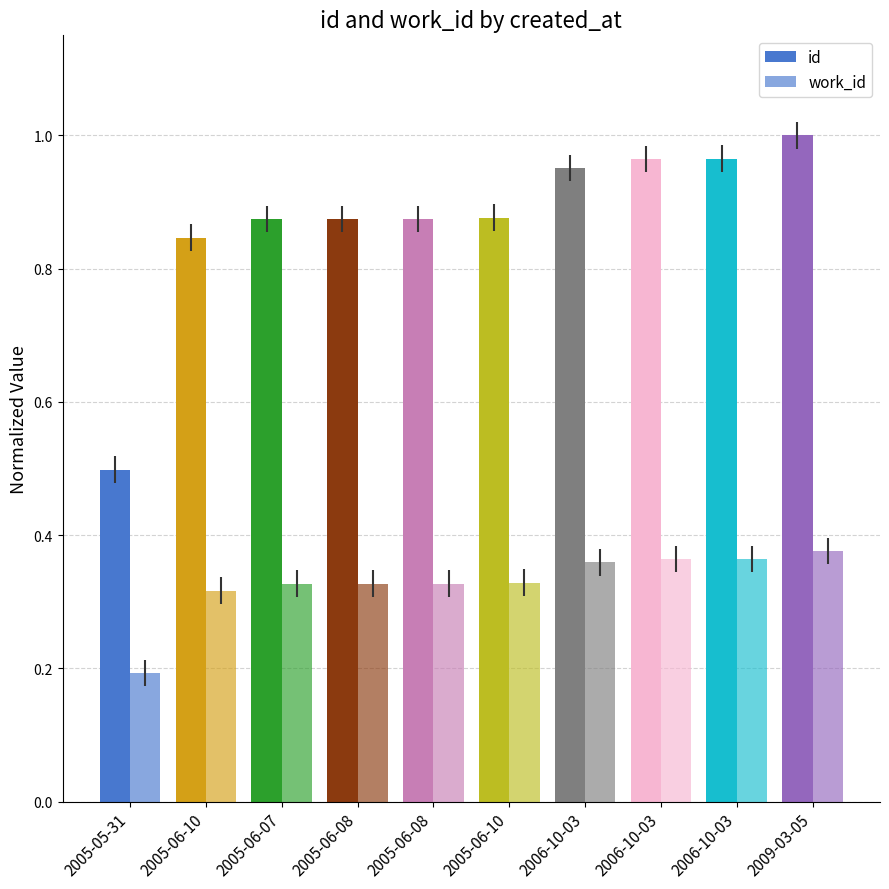

How many bars are there in each group?

2